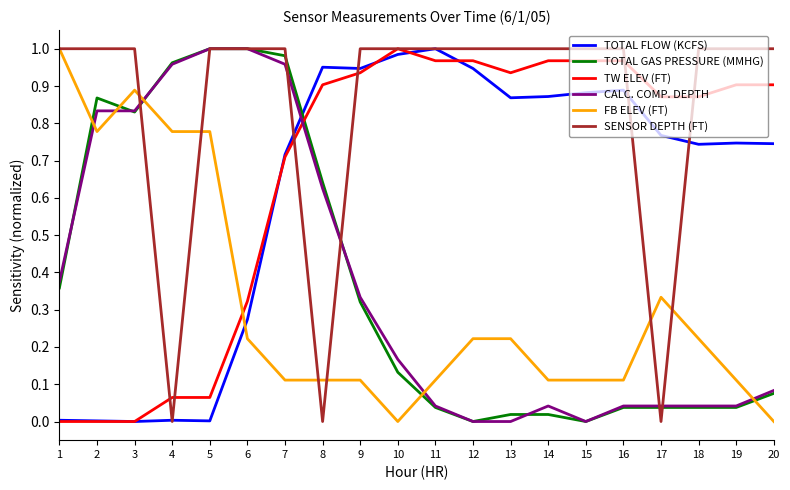

Which series changed the most between 2 and 17?

SENSOR DEPTH (FT)